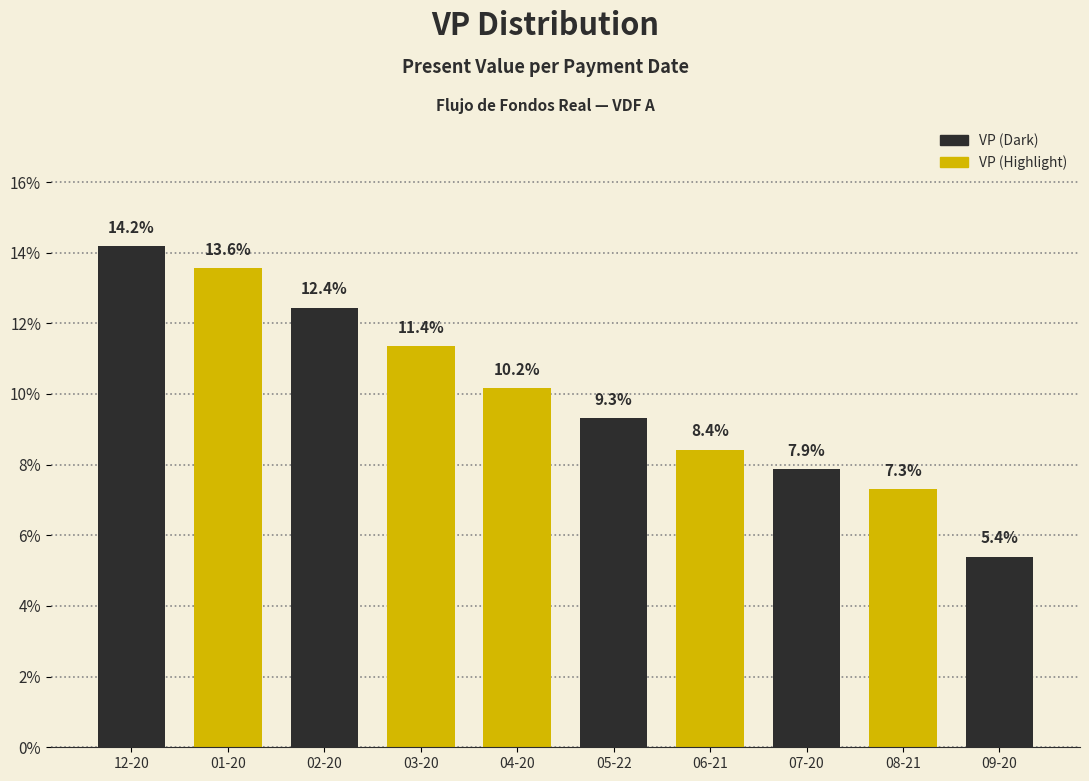

Reading left to right, extract all data points from this chart.

12-20=14.2	01-20=13.6	02-20=12.4	03-20=11.4	04-20=10.2	05-22=9.3	06-21=8.4	07-20=7.9	08-21=7.3	09-20=5.4